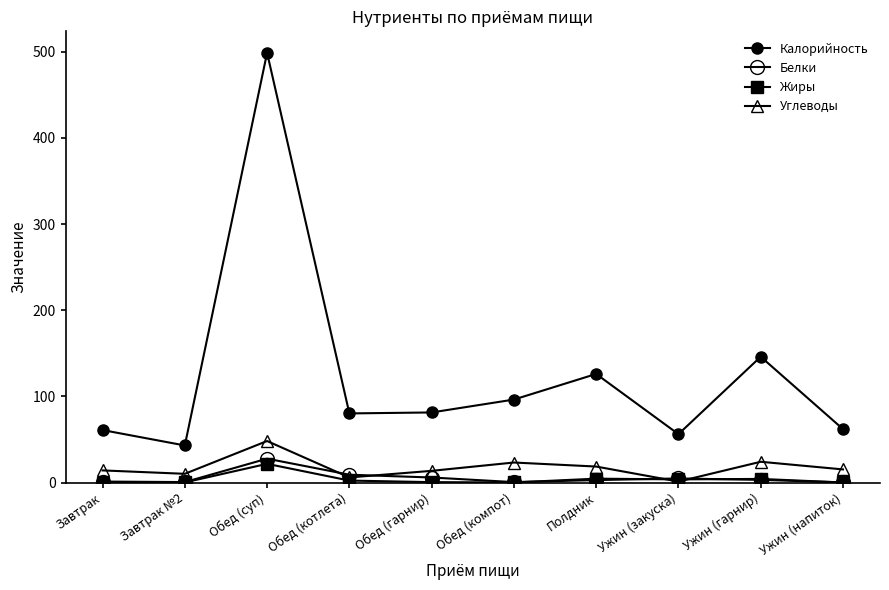

Does the chart display data point markers on the line(s)?

Yes